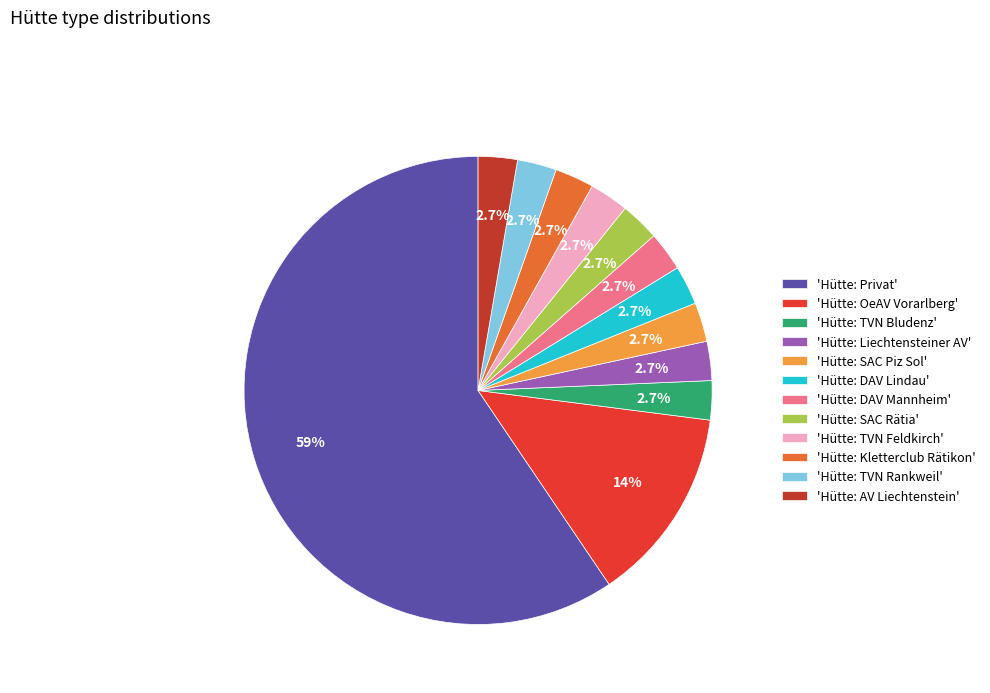

Approximately how many times larger is the value at 'Hütte: SAC Piz Sol' compared to 'Hütte: Kletterclub Rätikon'?

1.0